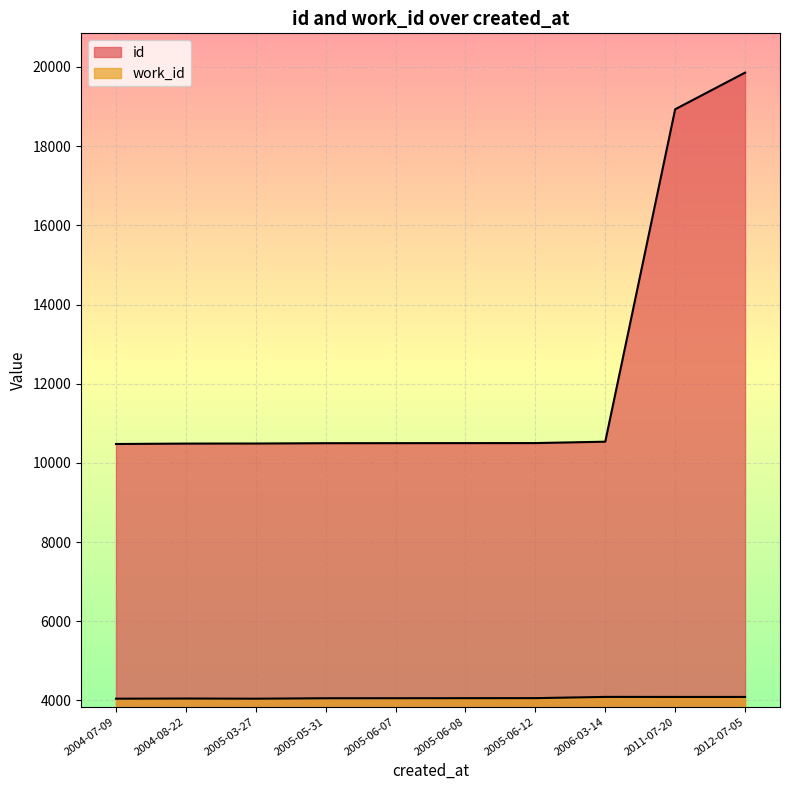

What is the value of the id point at the 6th from the left?

10500